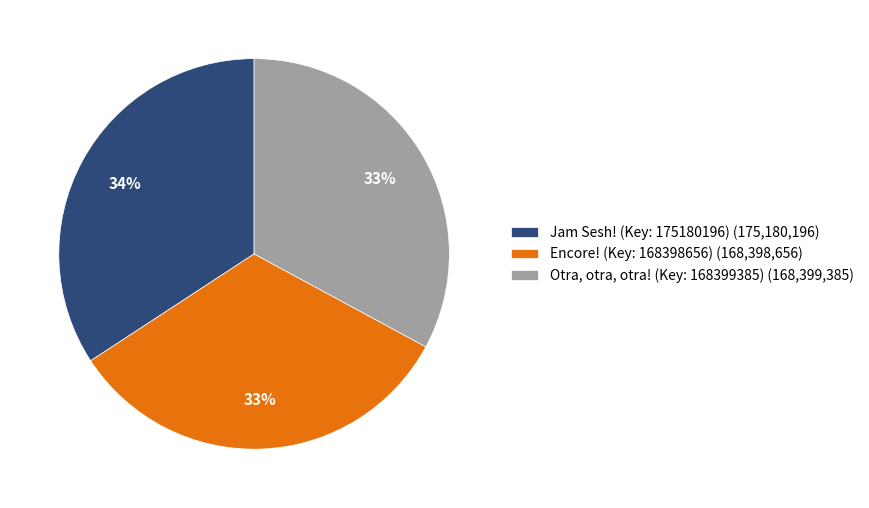

Does any single category account for the majority?

No